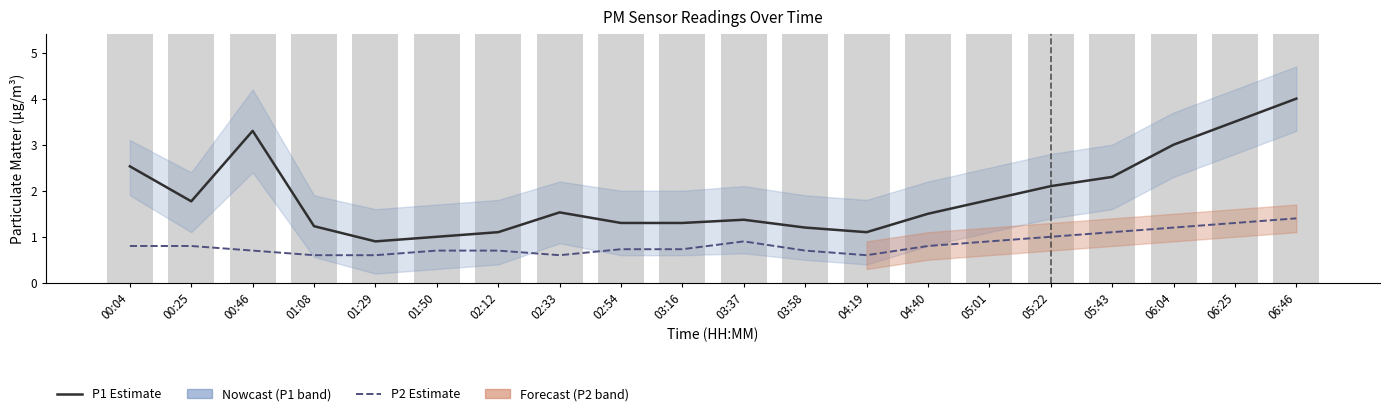

What is the label of the 6th bar from the right?

05:01